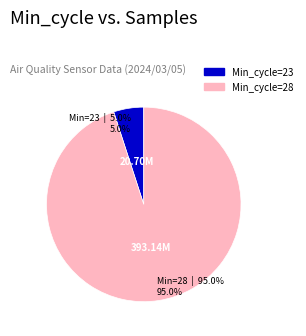

Does any single category account for the majority?

Yes